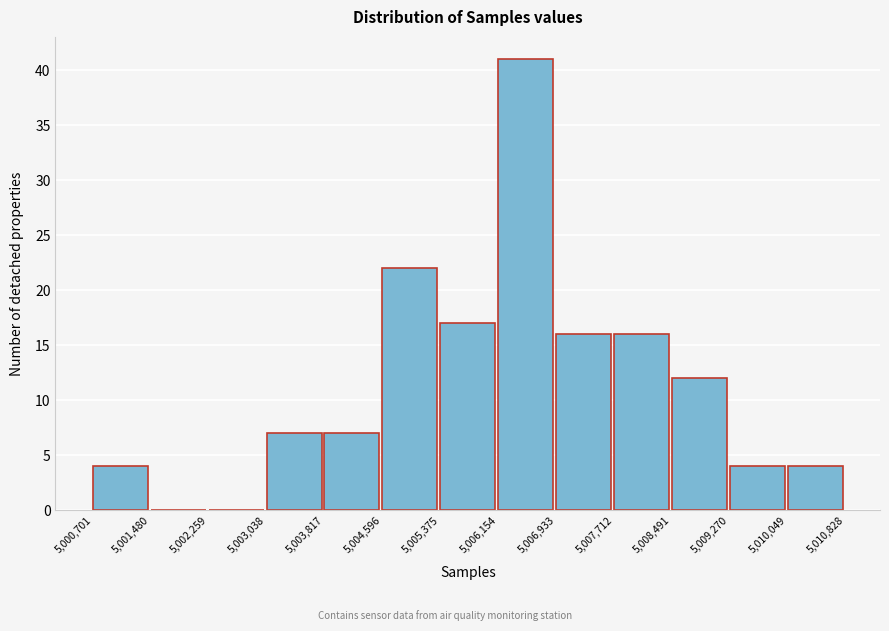

Reading left to right, transcribe this chart: for each bar, give the range it covers on the x-axis and its height. The values are not printed on the chart, so give them approximately, as read against the axis.

5,000,701 to 5,001,480: 4
5,001,480 to 5,002,259: 0
5,002,259 to 5,003,038: 0
5,003,038 to 5,003,817: 7
5,003,817 to 5,004,596: 7
5,004,596 to 5,005,375: 22
5,005,375 to 5,006,154: 17
5,006,154 to 5,006,933: 41
5,006,933 to 5,007,712: 16
5,007,712 to 5,008,491: 16
5,008,491 to 5,009,270: 12
5,009,270 to 5,010,049: 4
5,010,049 to 5,010,828: 4